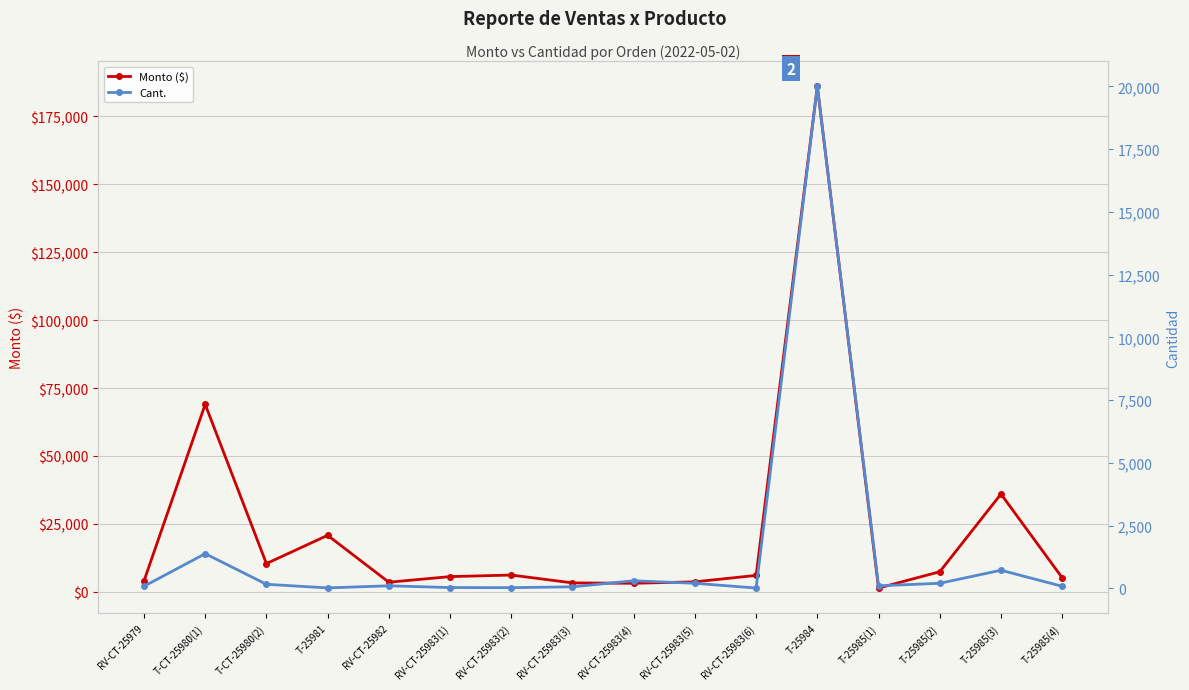

Where does the Monto ($) series first go above 6050?

T-CT-25980(1)